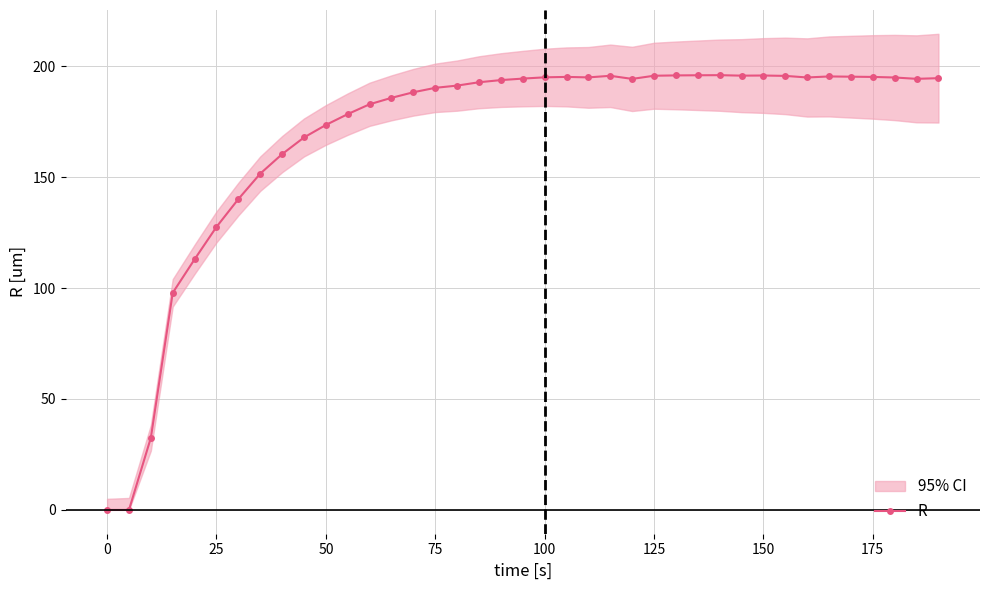

Does the chart display data point markers on the line(s)?

Yes